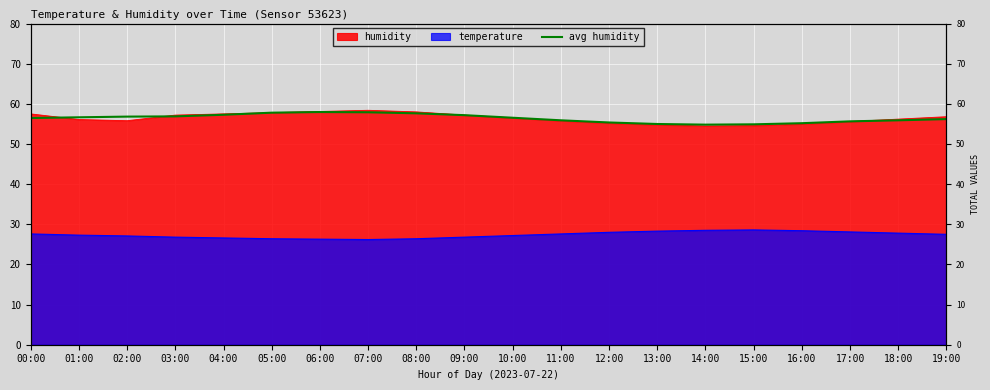

Which label corresponds to the largest value in the chart?

06:00